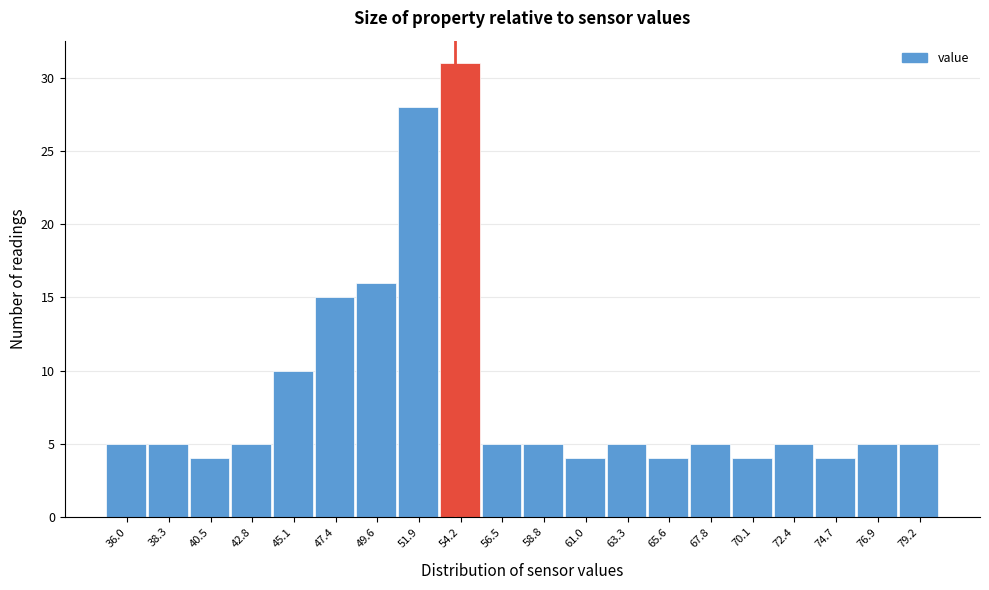

Reading left to right, extract all data points from this chart.

36.0=5	38.3=5	40.5=4	42.8=5	45.1=10	47.4=15	49.6=16	51.9=28	54.2=31	56.5=5	58.8=5	61.0=4	63.3=5	65.6=4	67.8=5	70.1=4	72.4=5	74.7=4	76.9=5	79.2=5